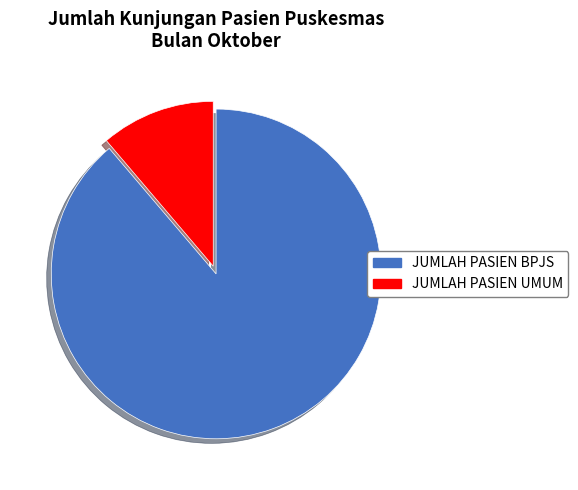

Approximately how many times larger is the value at JUMLAH PASIEN BPJS compared to JUMLAH PASIEN UMUM?

7.9